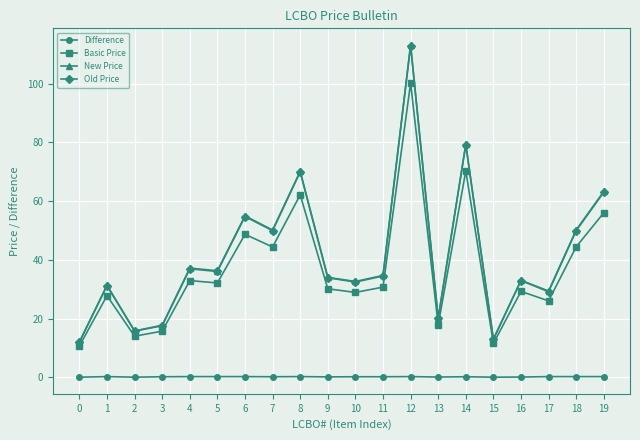

What is the value of the Difference point at the 16th from the left?

0.1